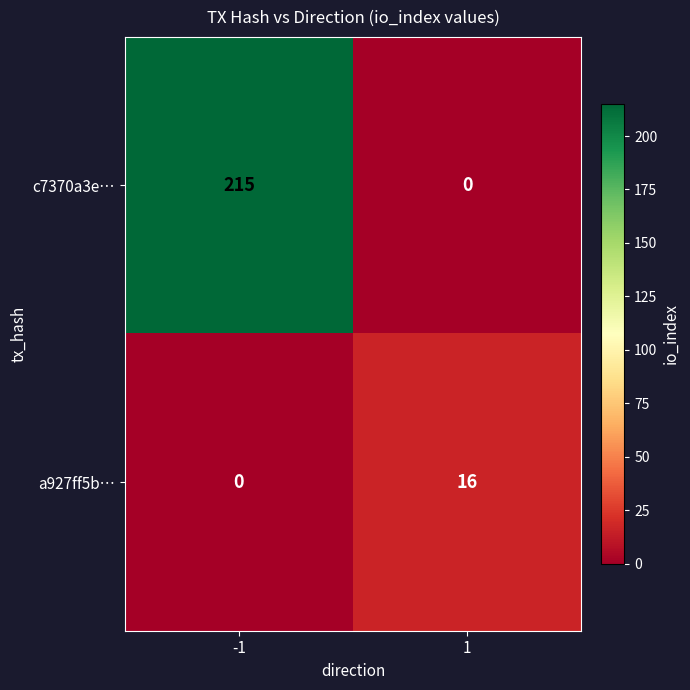

What is the sum of the c7370a3e… values at 1 and -1?

215